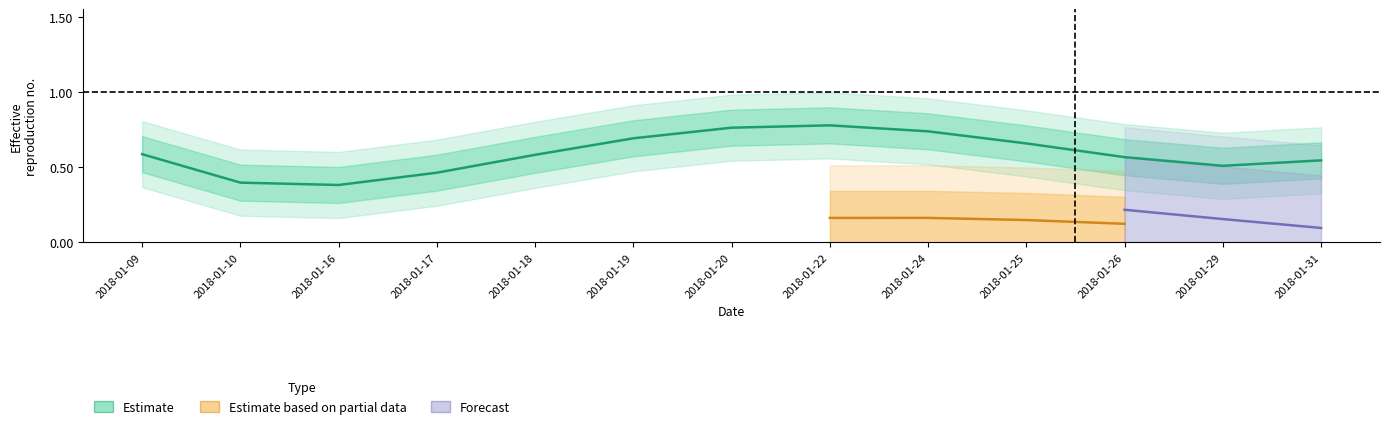

How many values are between 0 and 1?

13